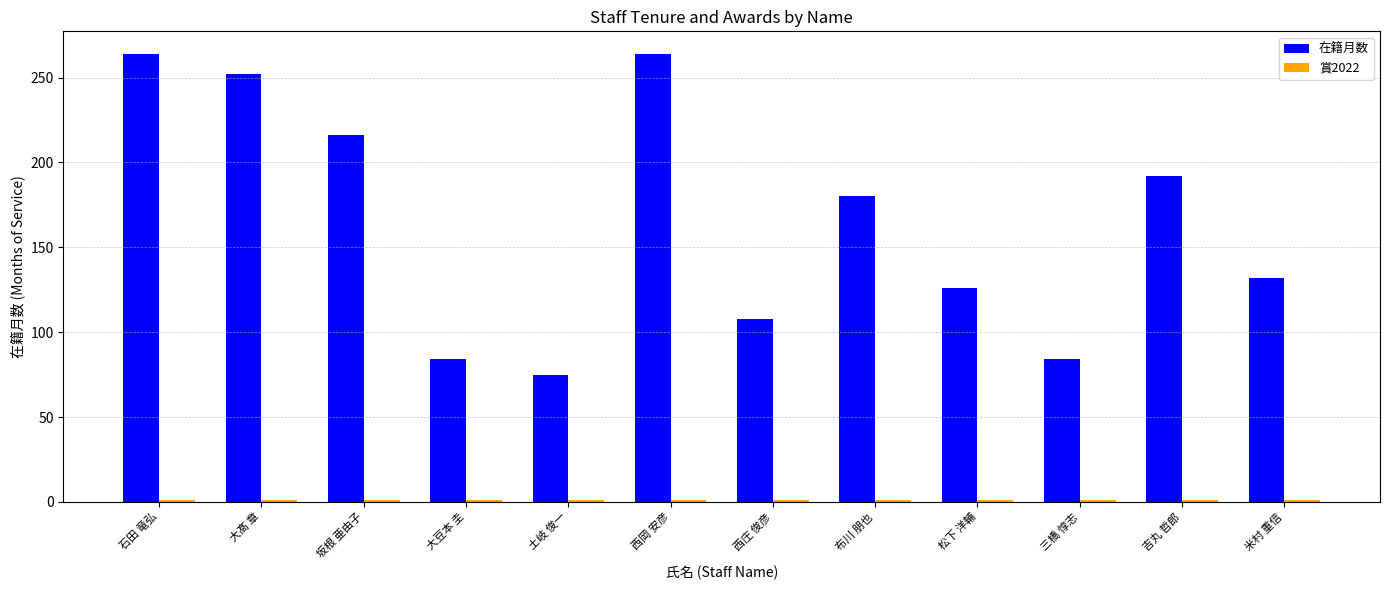

How many bars are there in each group?

2